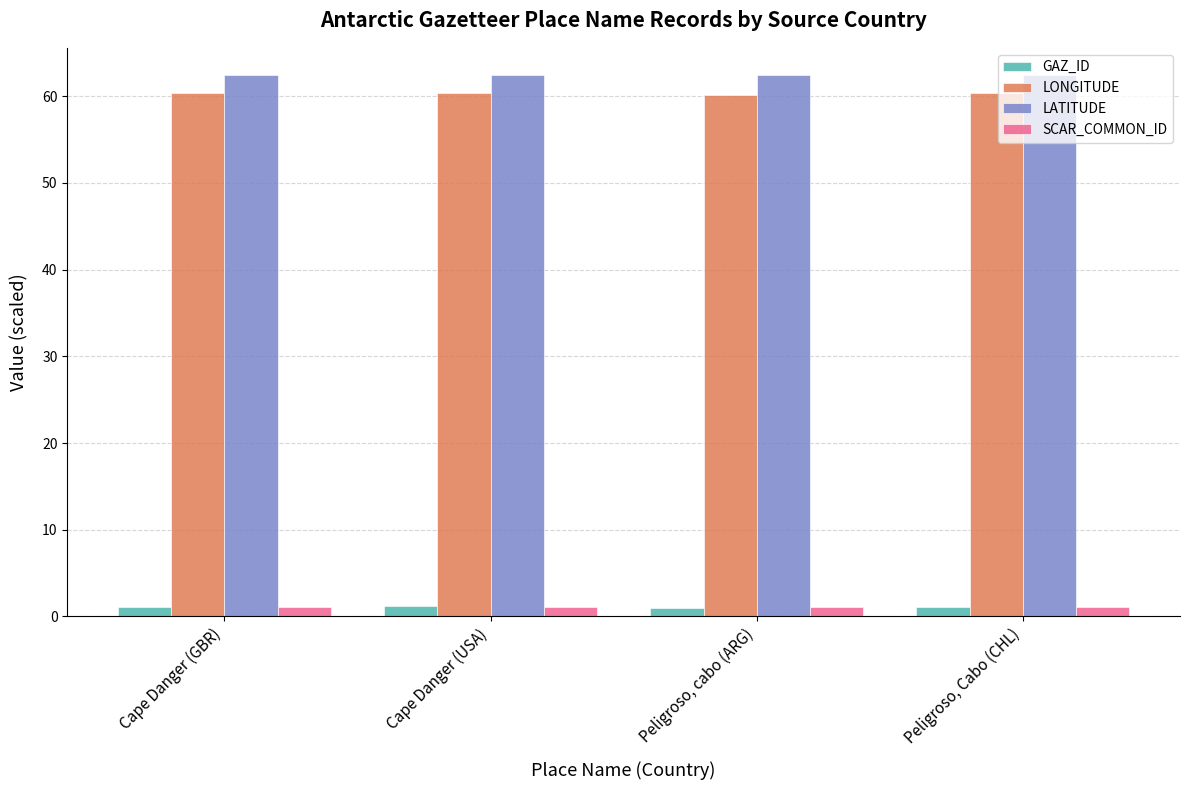

What is the maximum value for SCAR_COMMON_ID?

1.1